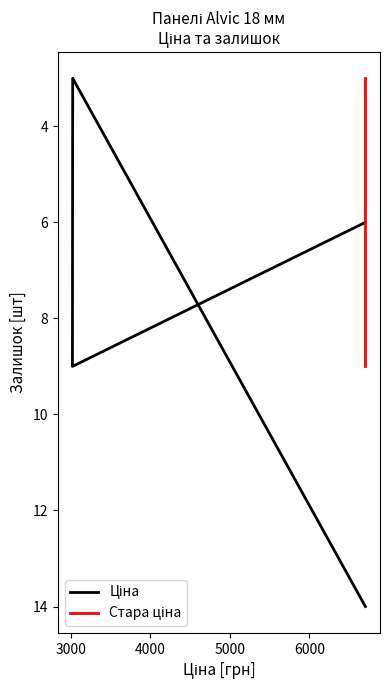

What is the value of the Стара ціна point at the 3rd from the left?

9